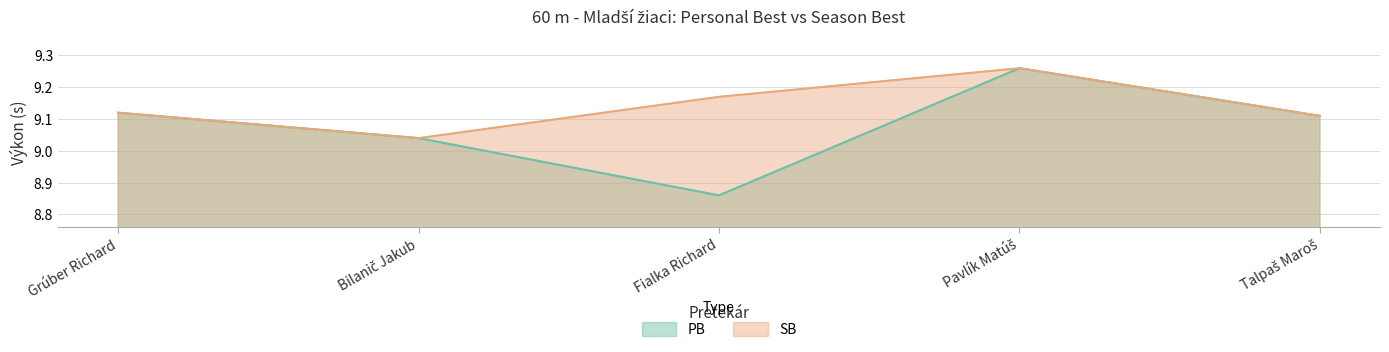

Which series has the widest spread of values?

PB